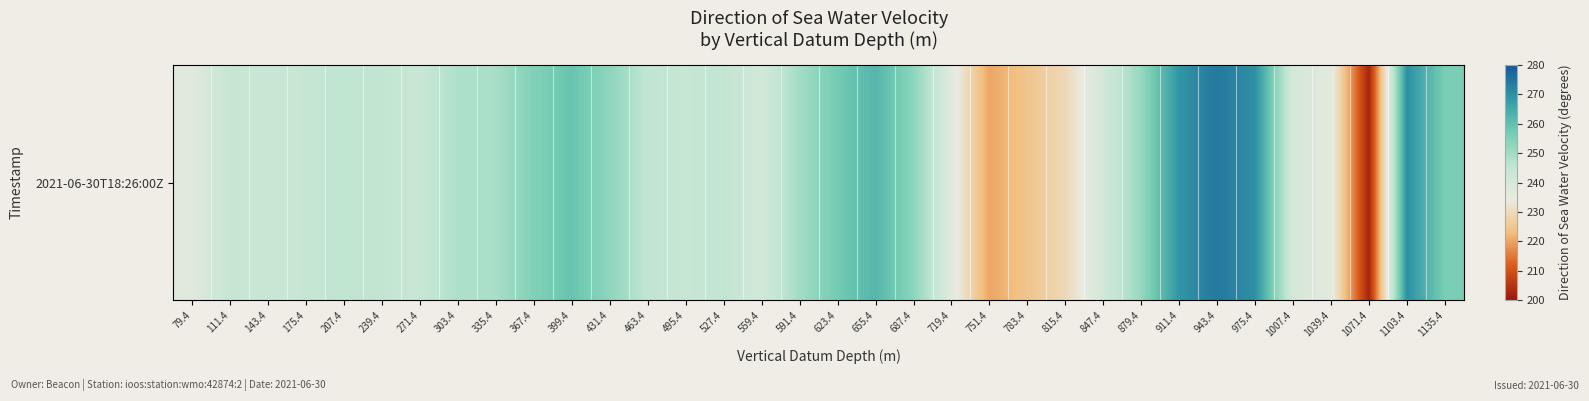

What is the smallest value displayed?

202.4